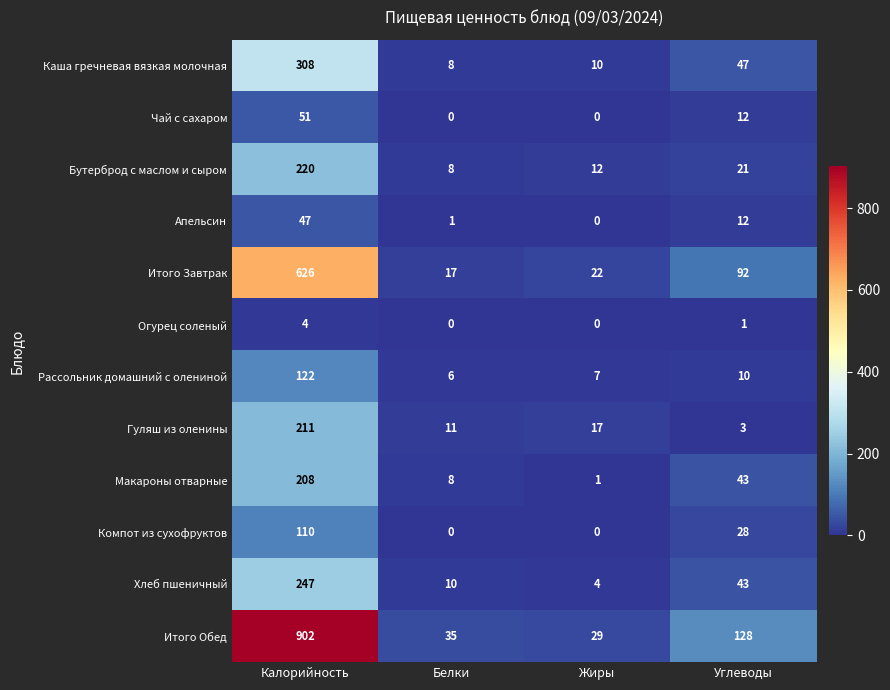

True or false: Апельсин has a value of 4 at Углеводы.

False